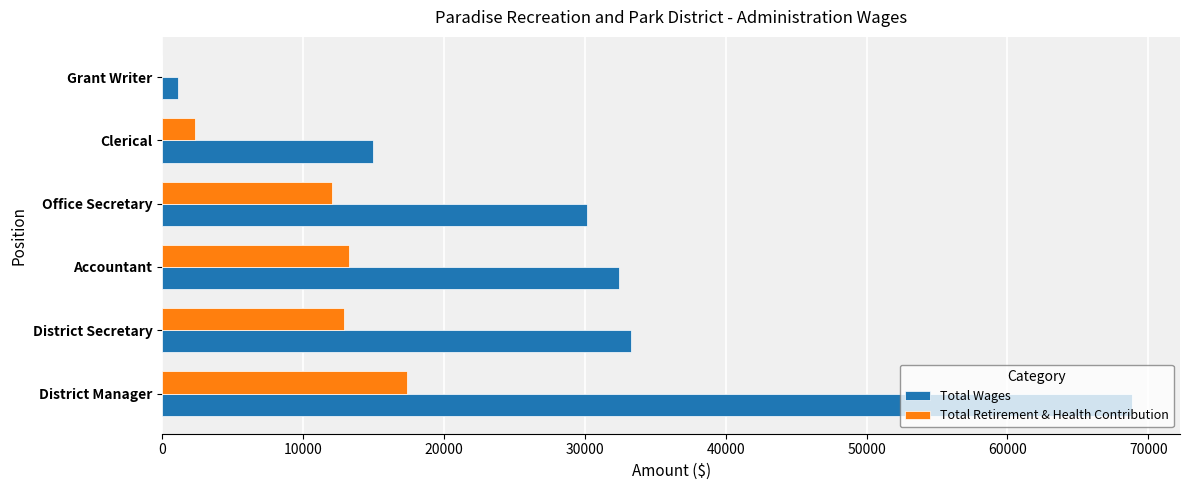

What is the sum of the Total Wages values at Accountant and District Secretary?

65705